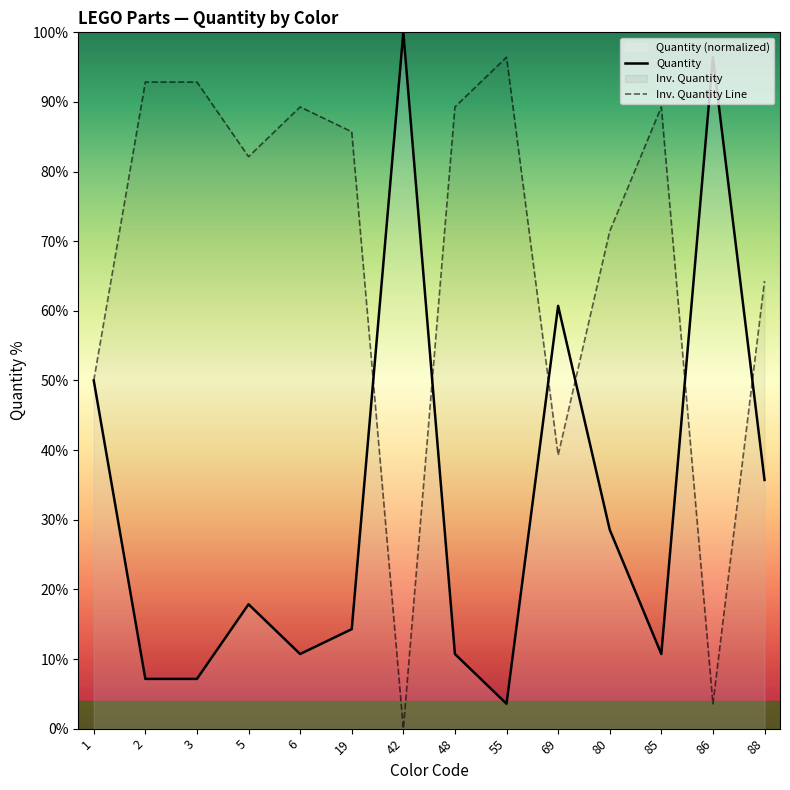

List the series in order of their overall mean, lowest first.

Quantity, Inv. Quantity Line